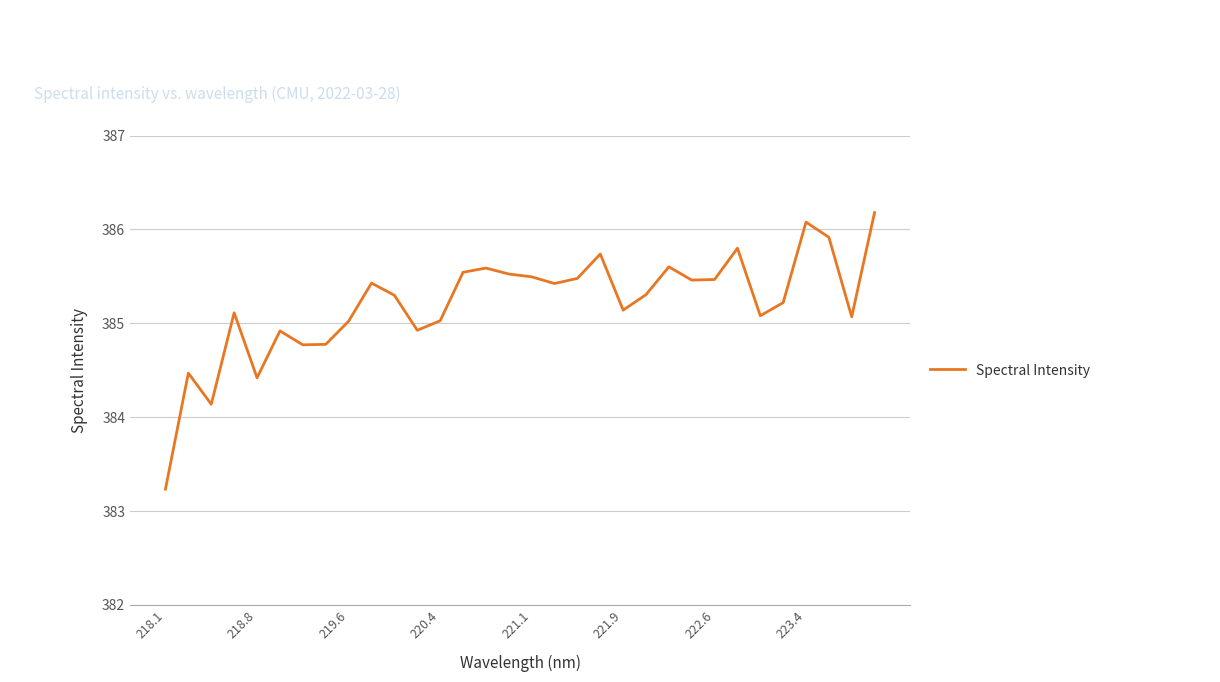

How many categories are shown in the chart?

32